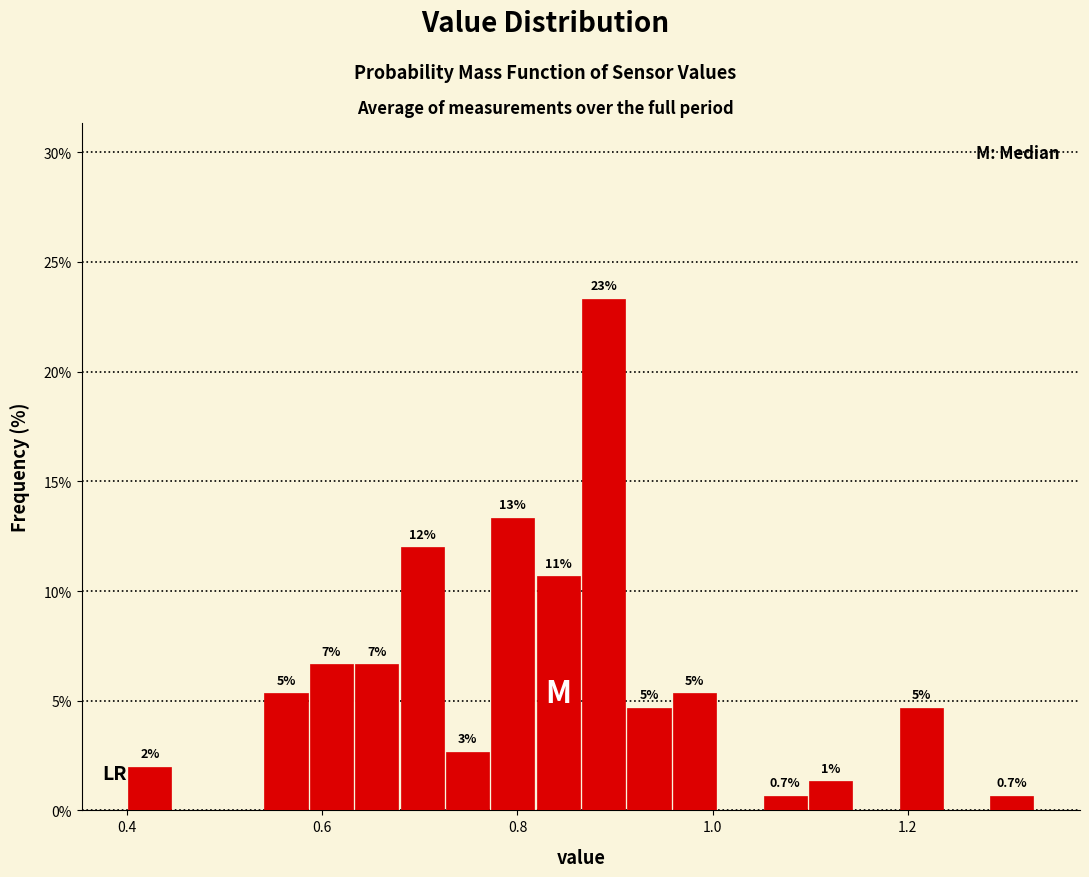

Read against the x-axis, roughly where is the centre of the tallest bar?

0.88